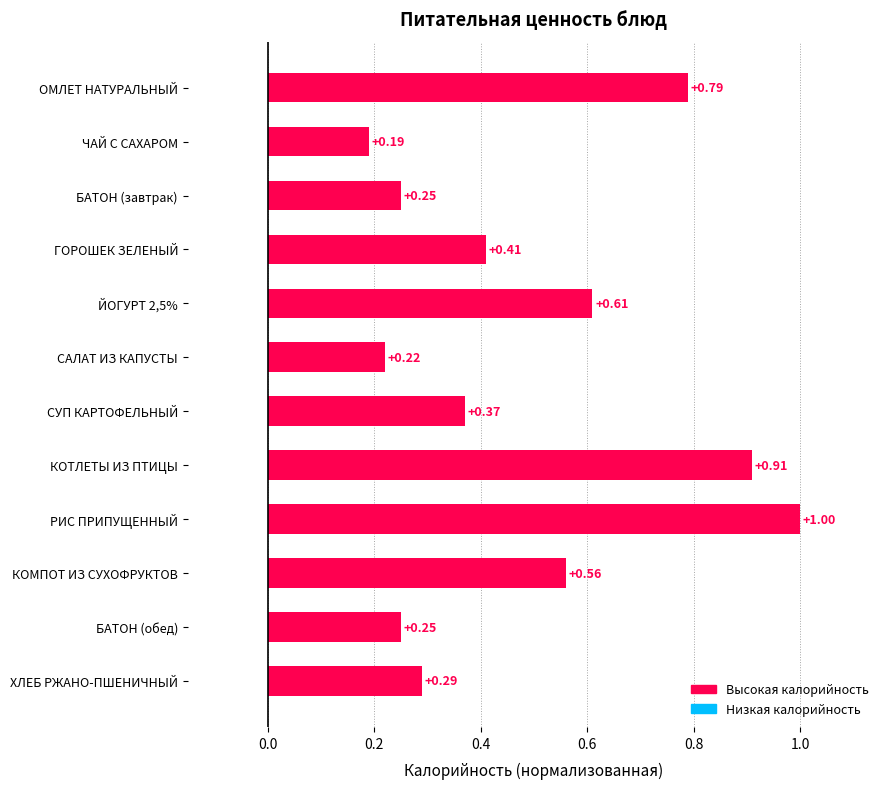

Between БАТОН (завтрак) and ГОРОШЕК ЗЕЛЕНЫЙ, which is larger?

ГОРОШЕК ЗЕЛЕНЫЙ